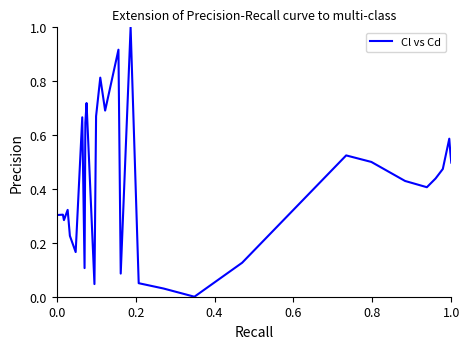

What is the maximum value shown in the chart?

1.0